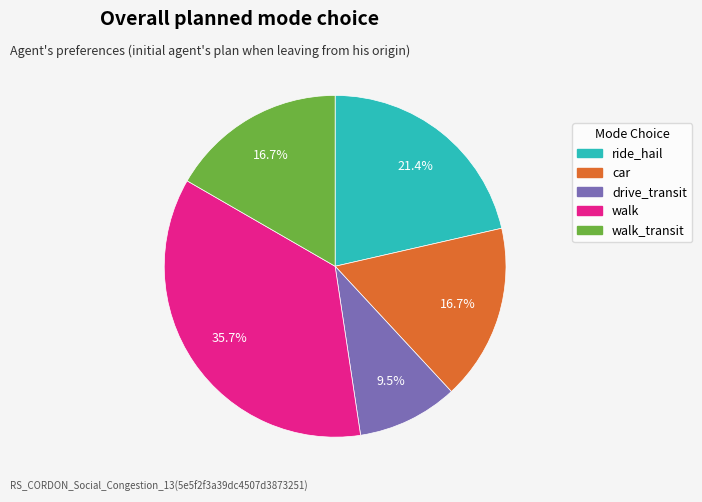

To the nearest percent, what is the difference between the largest and smallest slice percentages?

26%